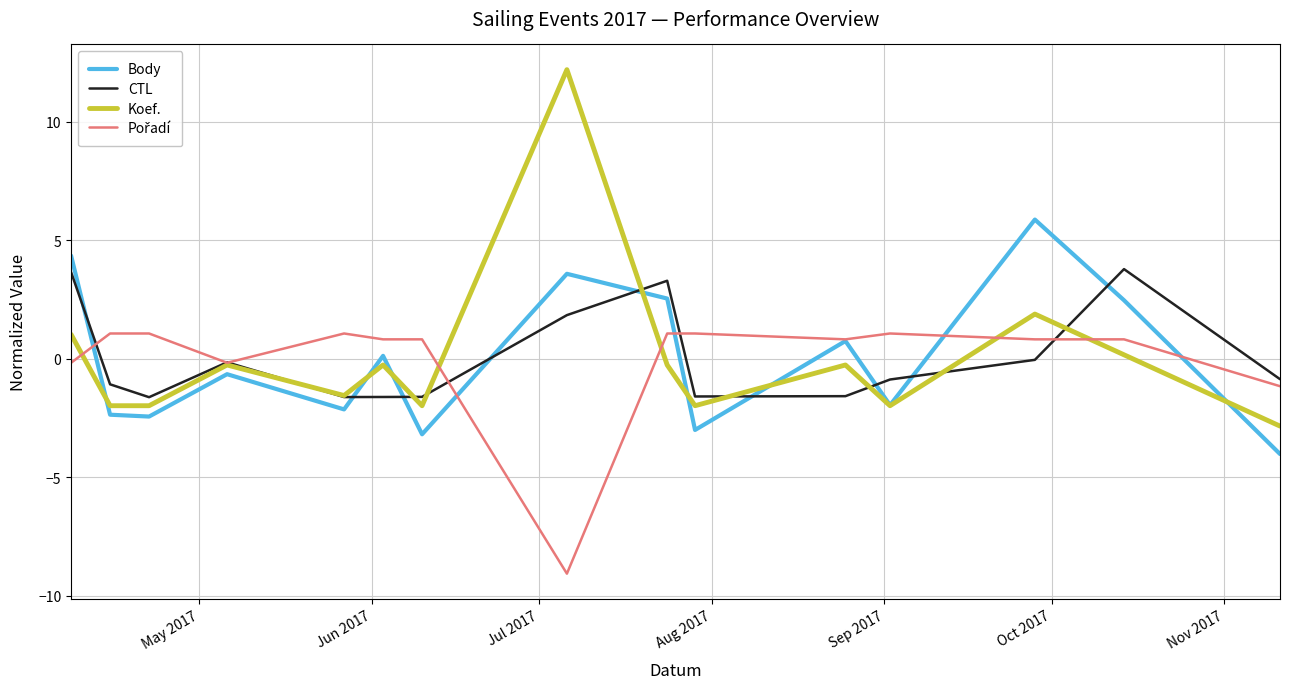

What is the greatest value displayed?

12.2